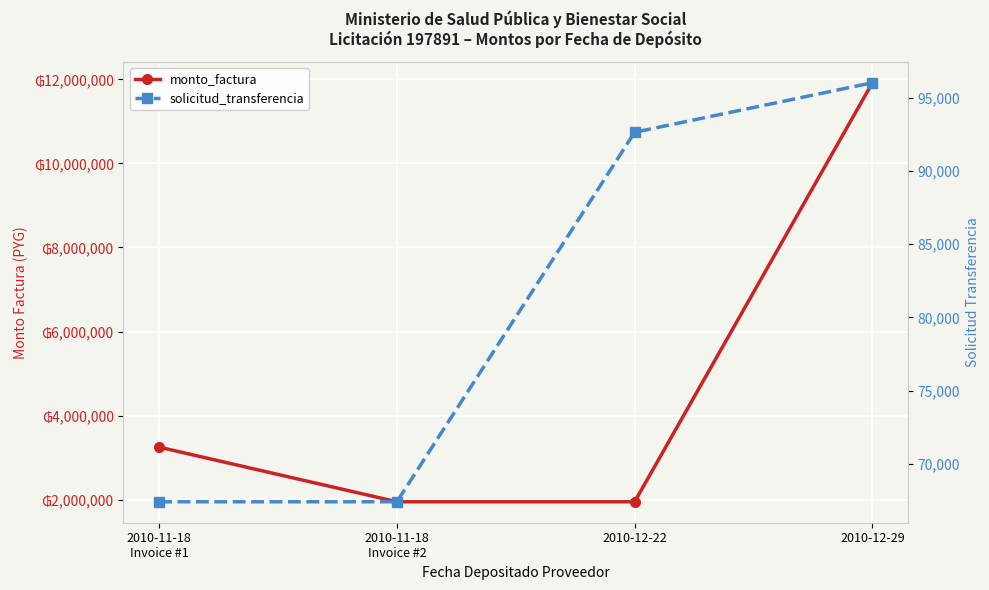

What is the smallest value displayed?

67401